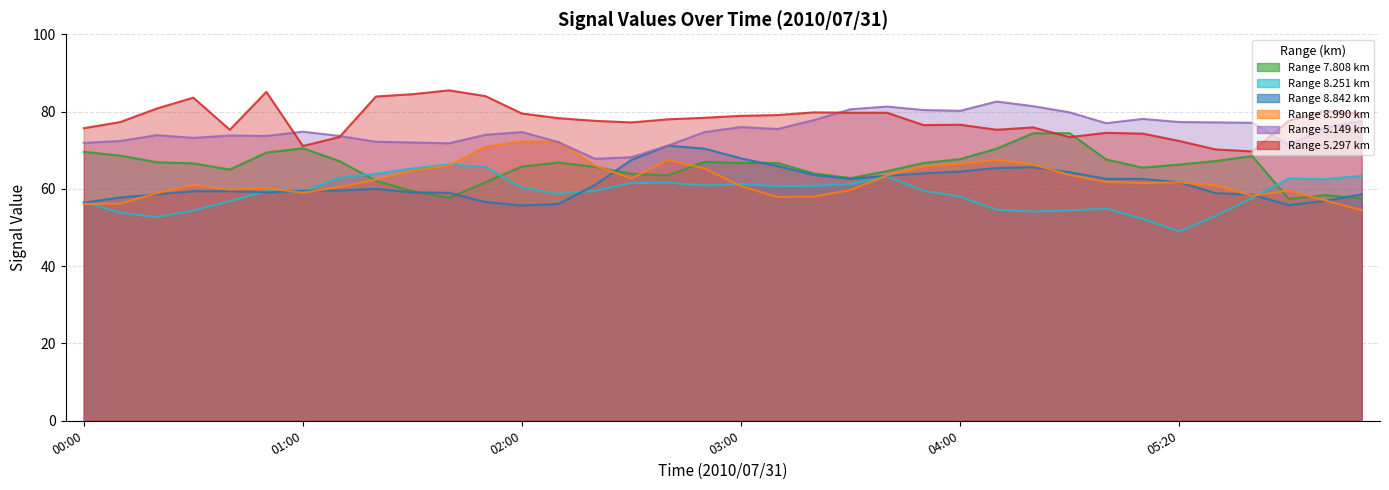

What is the spread (max minus min) of values at 01:00?

15.8